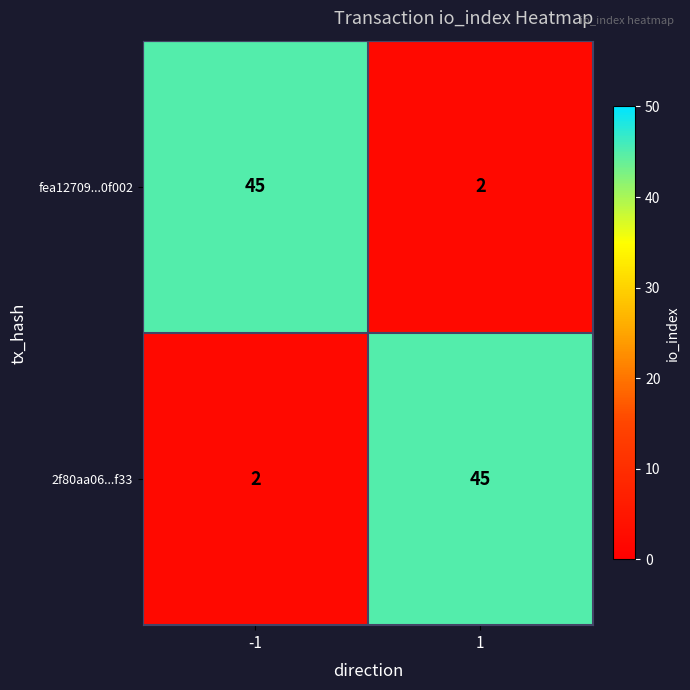

Reading left to right, extract all data points from this chart.

fea12709...0f002: 45	2
2f80aa06...f33: 2	45